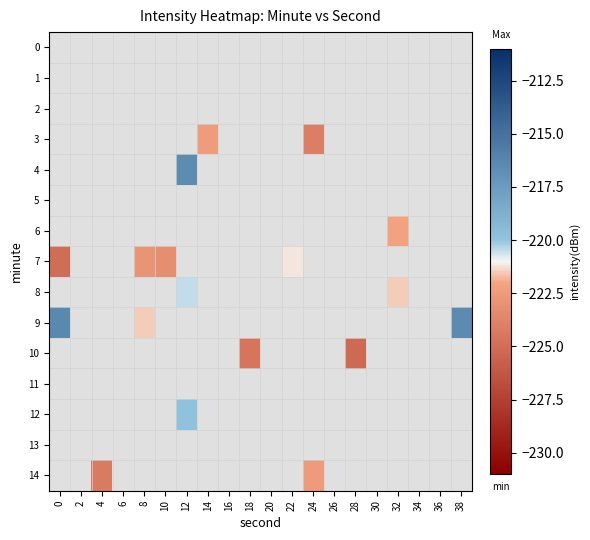

What is the minimum value shown in the chart?

-225.2